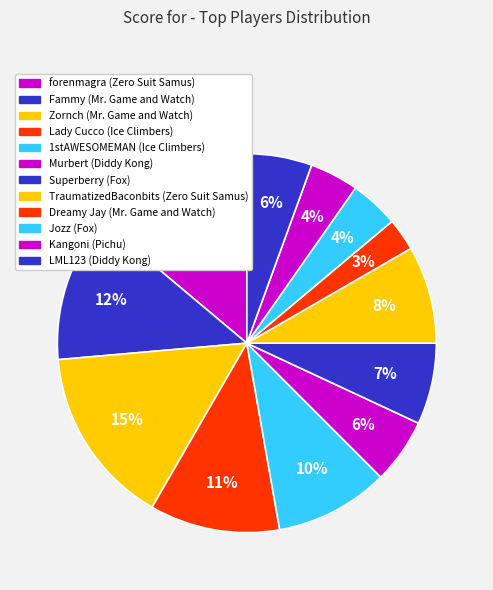

What is the smallest slice in the pie chart?

Dreamy Jay (Mr. Game and Watch)